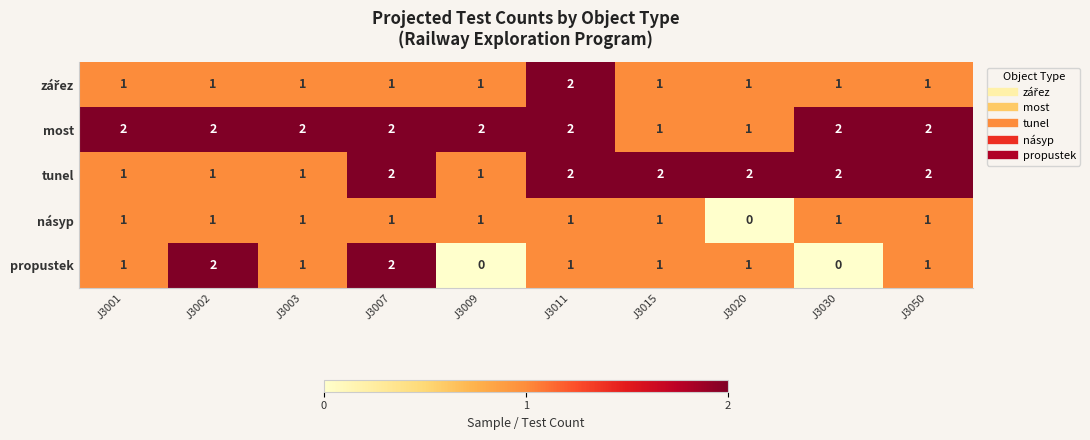

Is the value of propustek at J3020 greater than the value of tunel at J3030?

No